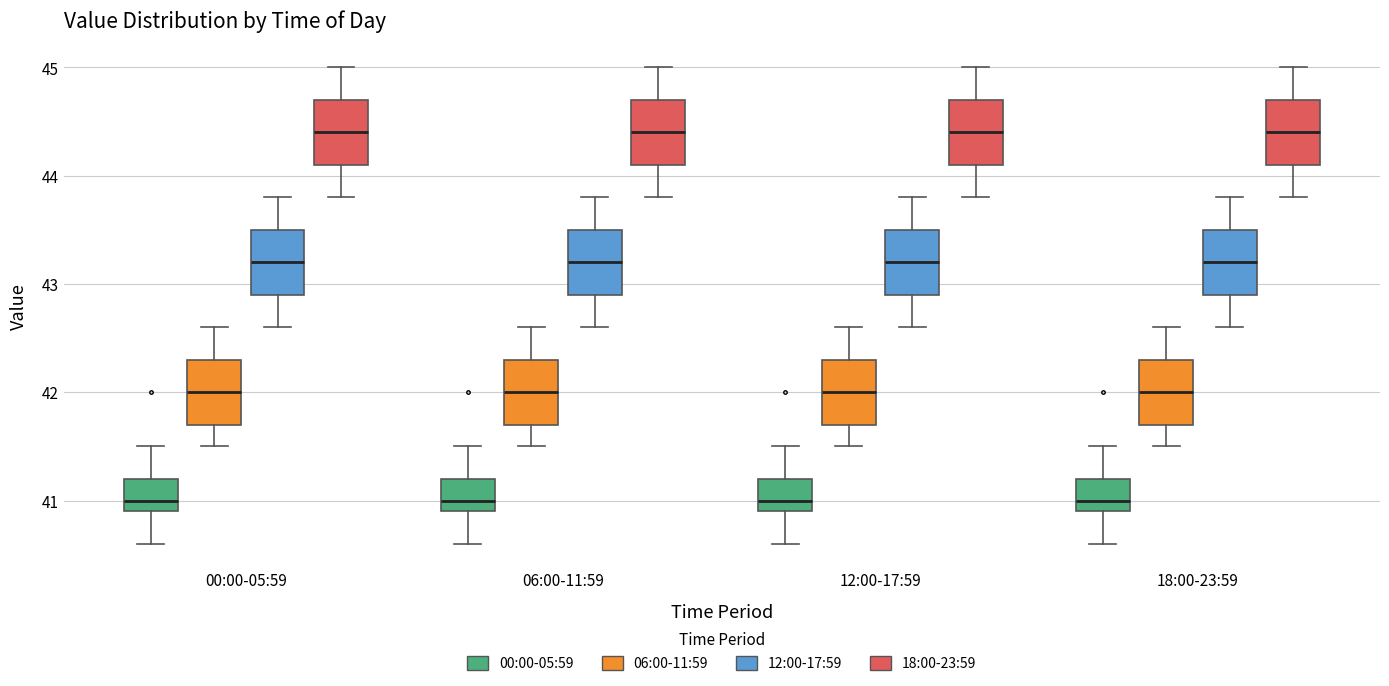

Reading left to right, read every box against the y-axis: the position of its median line, the range the box covers, and the ends of its whiskers. The values are not printed on the chart, so give them approximately, as read against the axis.

00:00-05:59 (00:00-05:59): median 41.0, box 40.9 to 41.2, whiskers 40.6 to 41.5
00:00-05:59 (06:00-11:59): median 42.0, box 41.7 to 42.3, whiskers 41.5 to 42.6
00:00-05:59 (12:00-17:59): median 43.2, box 42.9 to 43.5, whiskers 42.6 to 43.8
00:00-05:59 (18:00-23:59): median 44.4, box 44.1 to 44.7, whiskers 43.8 to 45.0
06:00-11:59 (00:00-05:59): median 41.0, box 40.9 to 41.2, whiskers 40.6 to 41.5
06:00-11:59 (06:00-11:59): median 42.0, box 41.7 to 42.3, whiskers 41.5 to 42.6
06:00-11:59 (12:00-17:59): median 43.2, box 42.9 to 43.5, whiskers 42.6 to 43.8
06:00-11:59 (18:00-23:59): median 44.4, box 44.1 to 44.7, whiskers 43.8 to 45.0
12:00-17:59 (00:00-05:59): median 41.0, box 40.9 to 41.2, whiskers 40.6 to 41.5
12:00-17:59 (06:00-11:59): median 42.0, box 41.7 to 42.3, whiskers 41.5 to 42.6
12:00-17:59 (12:00-17:59): median 43.2, box 42.9 to 43.5, whiskers 42.6 to 43.8
12:00-17:59 (18:00-23:59): median 44.4, box 44.1 to 44.7, whiskers 43.8 to 45.0
18:00-23:59 (00:00-05:59): median 41.0, box 40.9 to 41.2, whiskers 40.6 to 41.5
18:00-23:59 (06:00-11:59): median 42.0, box 41.7 to 42.3, whiskers 41.5 to 42.6
18:00-23:59 (12:00-17:59): median 43.2, box 42.9 to 43.5, whiskers 42.6 to 43.8
18:00-23:59 (18:00-23:59): median 44.4, box 44.1 to 44.7, whiskers 43.8 to 45.0